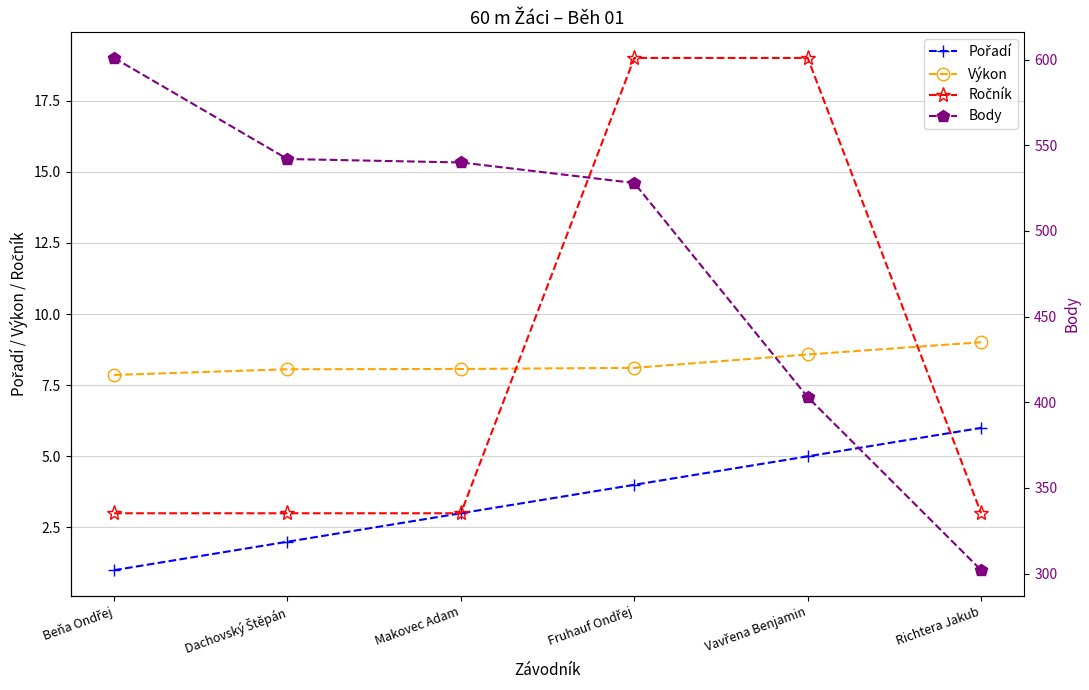

Rank the categories by Výkon value from lowest to highest.

Beňa Ondřej, Dachovský Štěpán, Makovec Adam, Fruhauf Ondřej, Vavřena Benjamin, Richtera Jakub